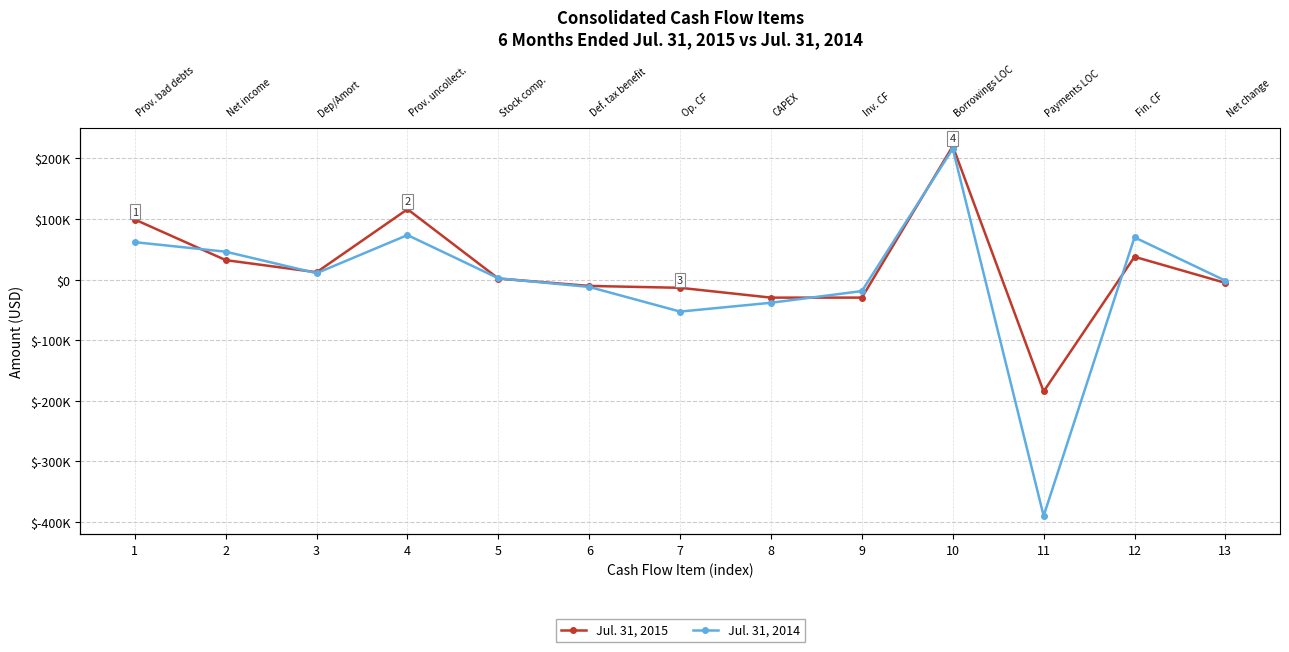

Which has a higher value, 1 or 5?

1